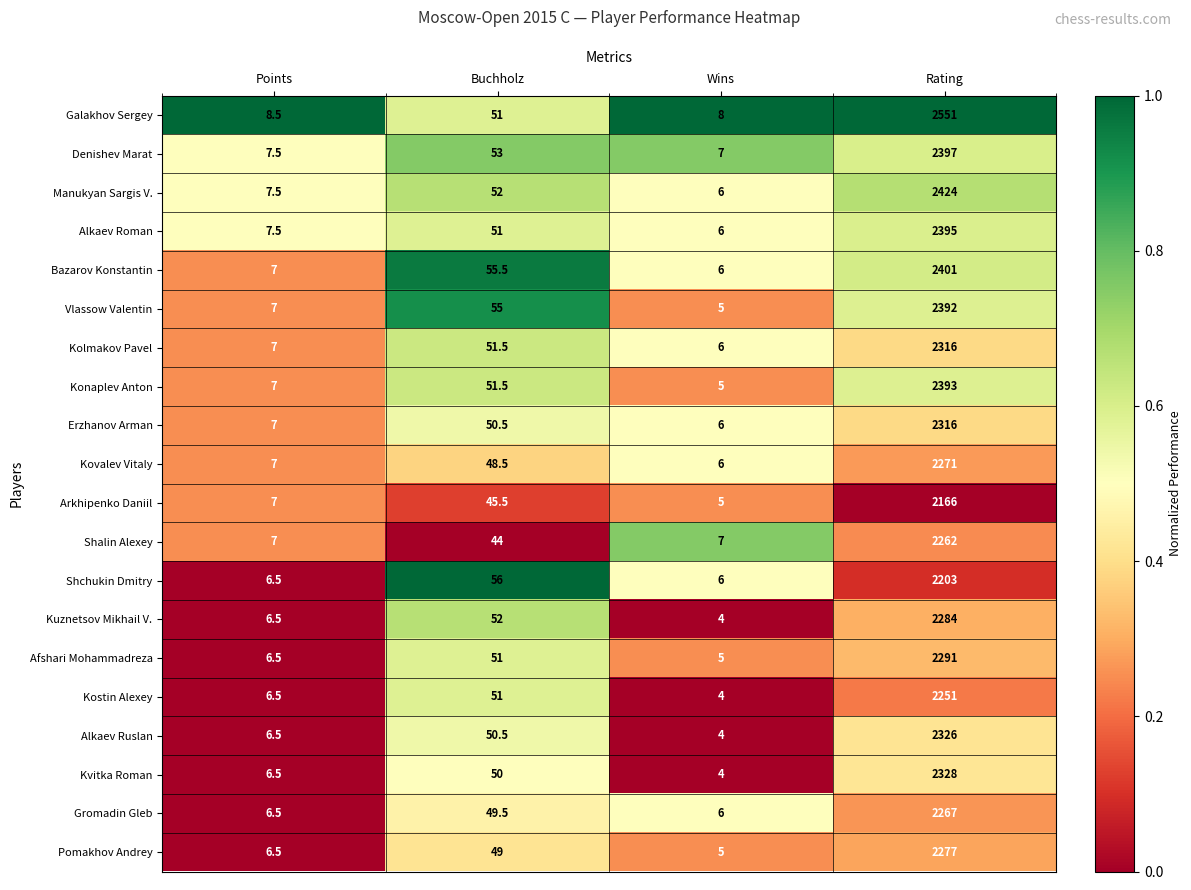

Which label corresponds to the largest value in the chart?

Rating